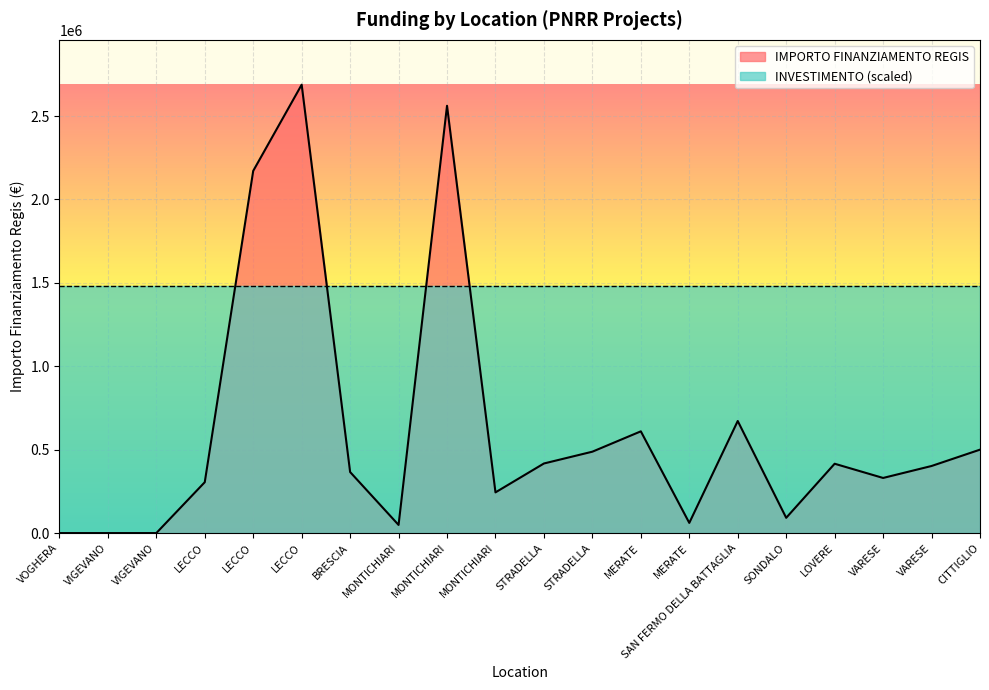

What is the label of the 18th point from the left?

VARESE